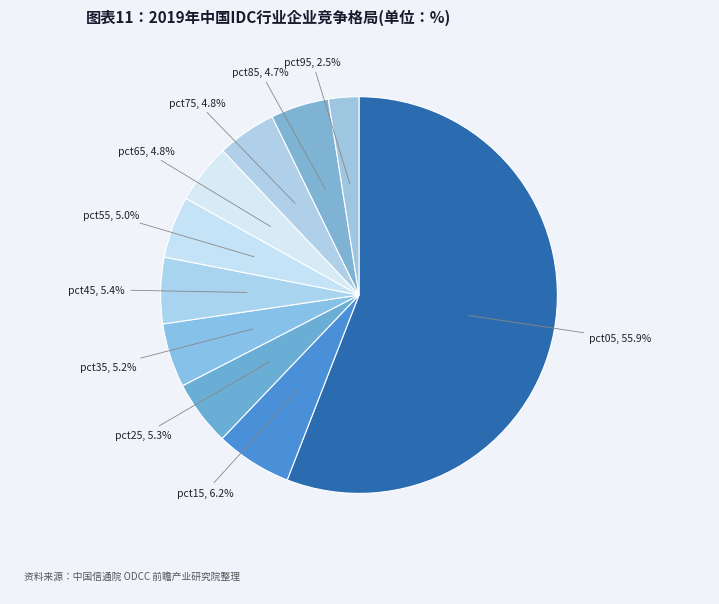

What portion of the pie excludes pct85?

95.3%